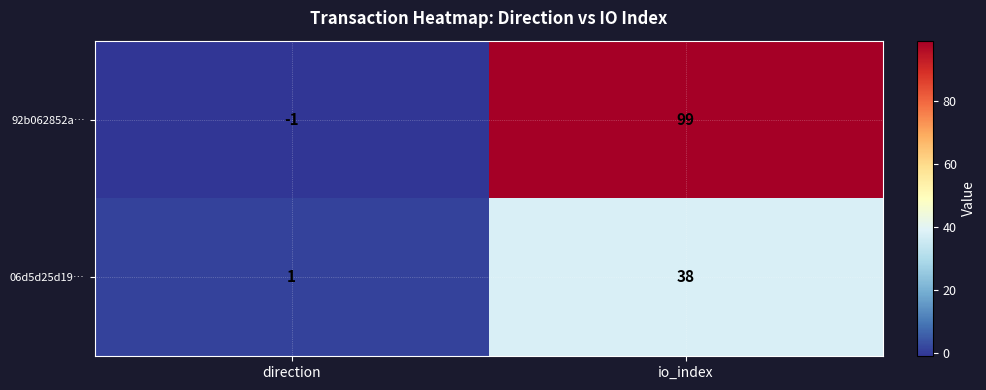

The 06d5d25d19… series shows 2 at direction. True or false?

False